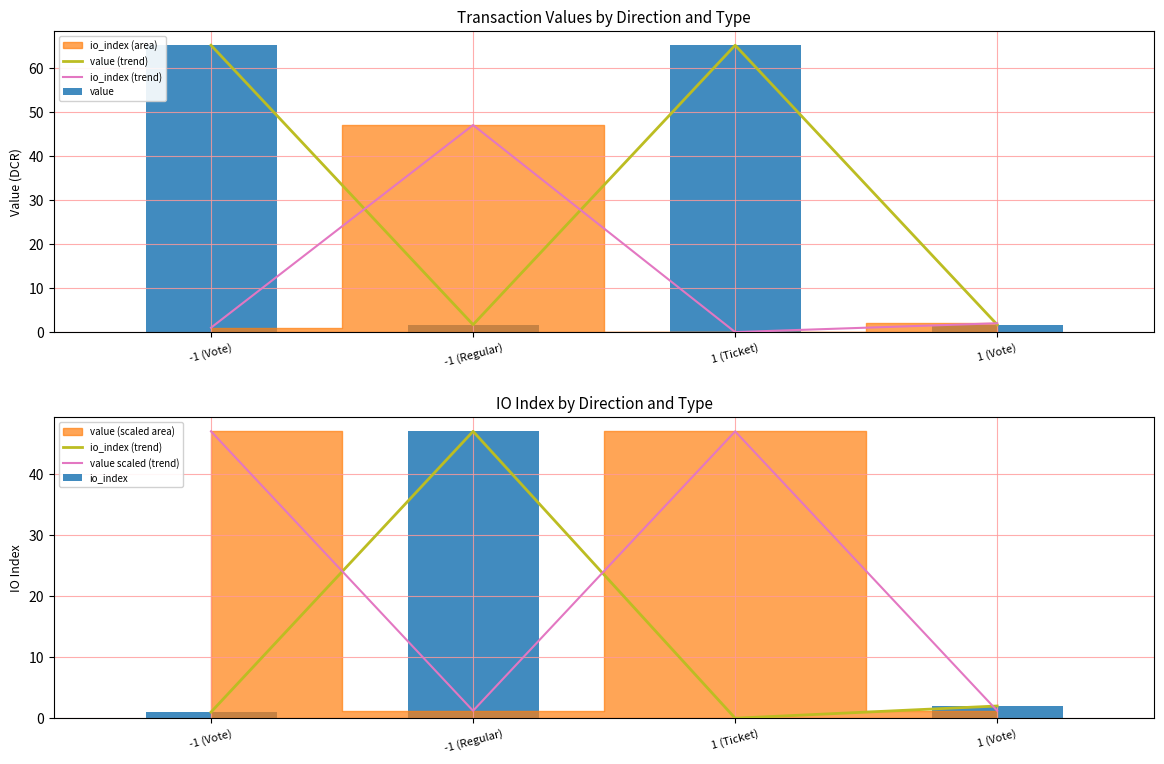

The value (trend) series shows 65.1 at 1 (Ticket). True or false?

True